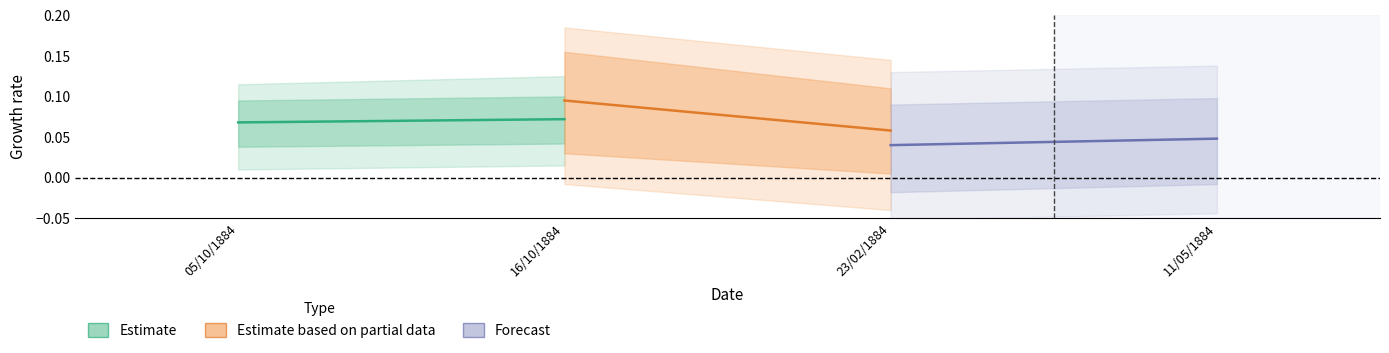

Which category has the lowest value in the Estimate series?

05/10/1884